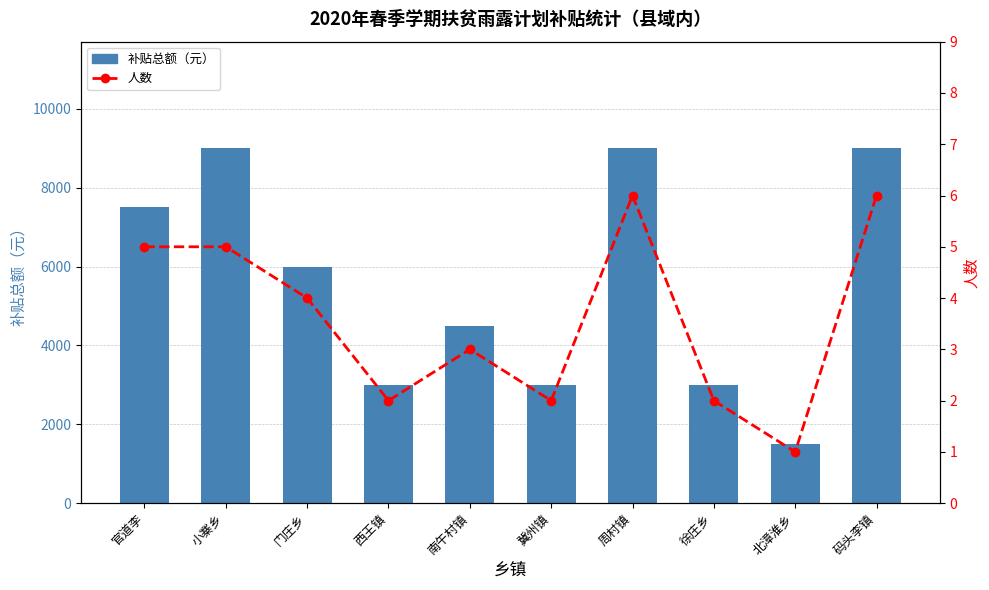

What is the label of the 4th bar from the right?

周村镇